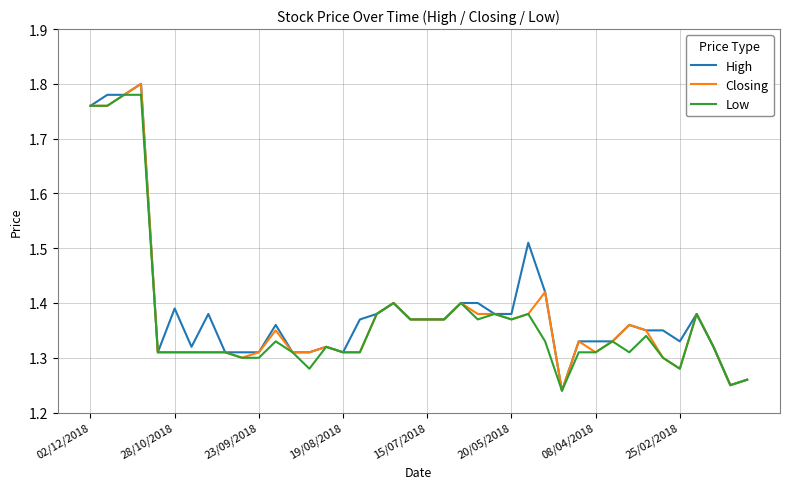

What are all the series names shown in the legend?

High, Closing, Low